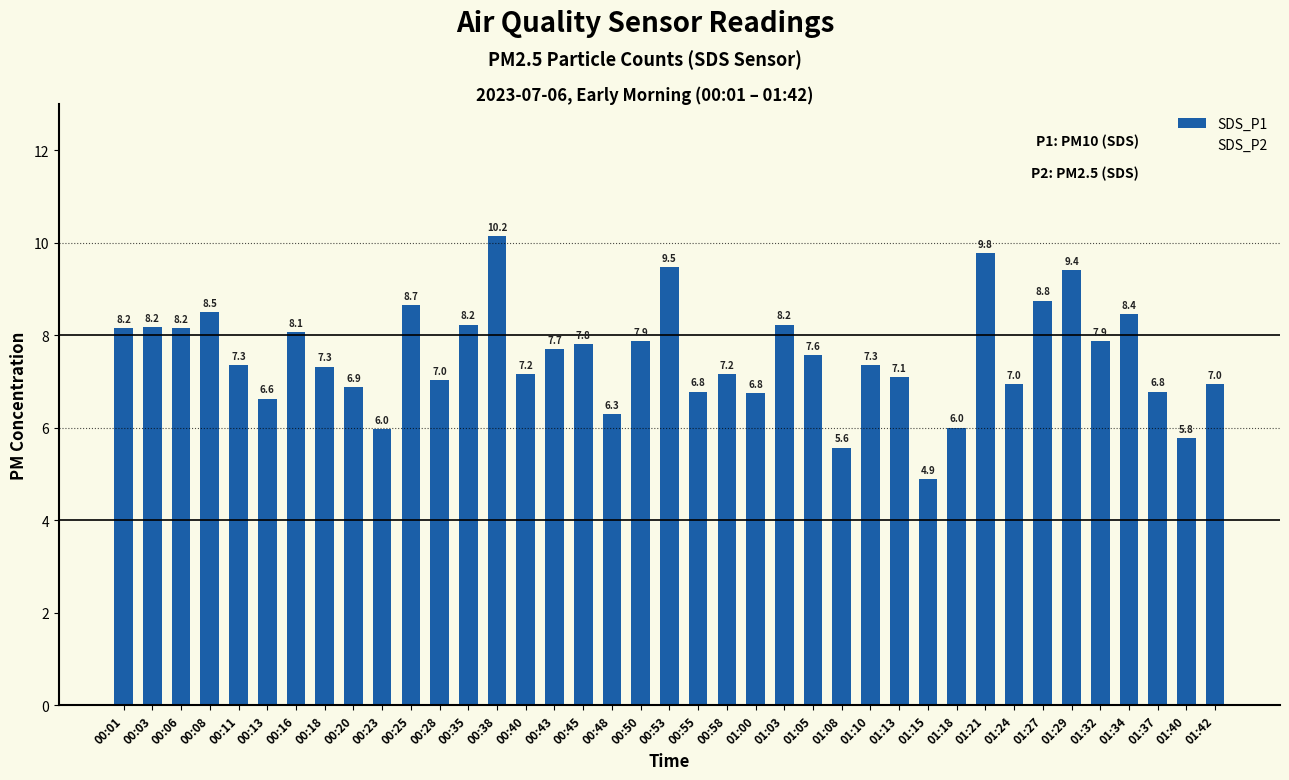

What is the smallest value displayed?

4.9